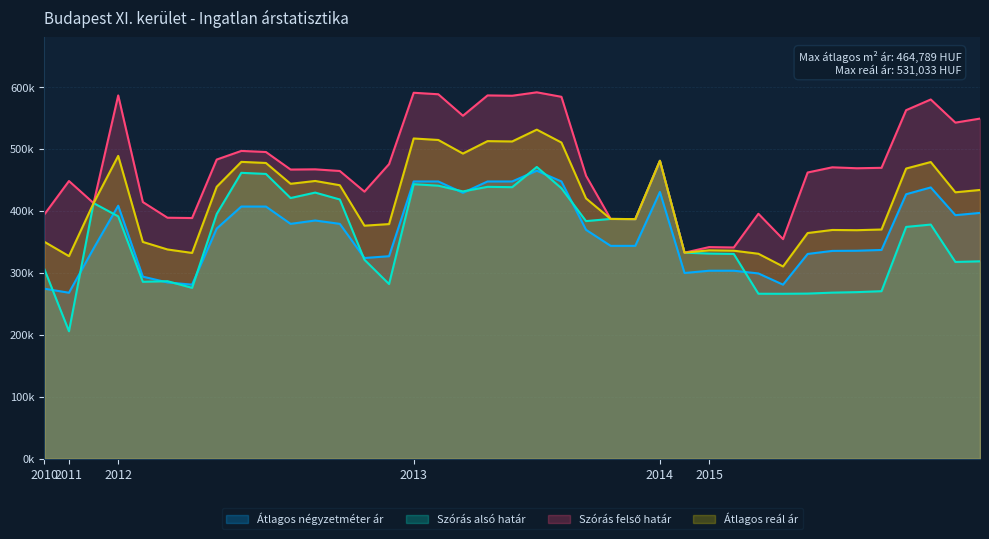

Which category has the lowest value across all series?

2011-11